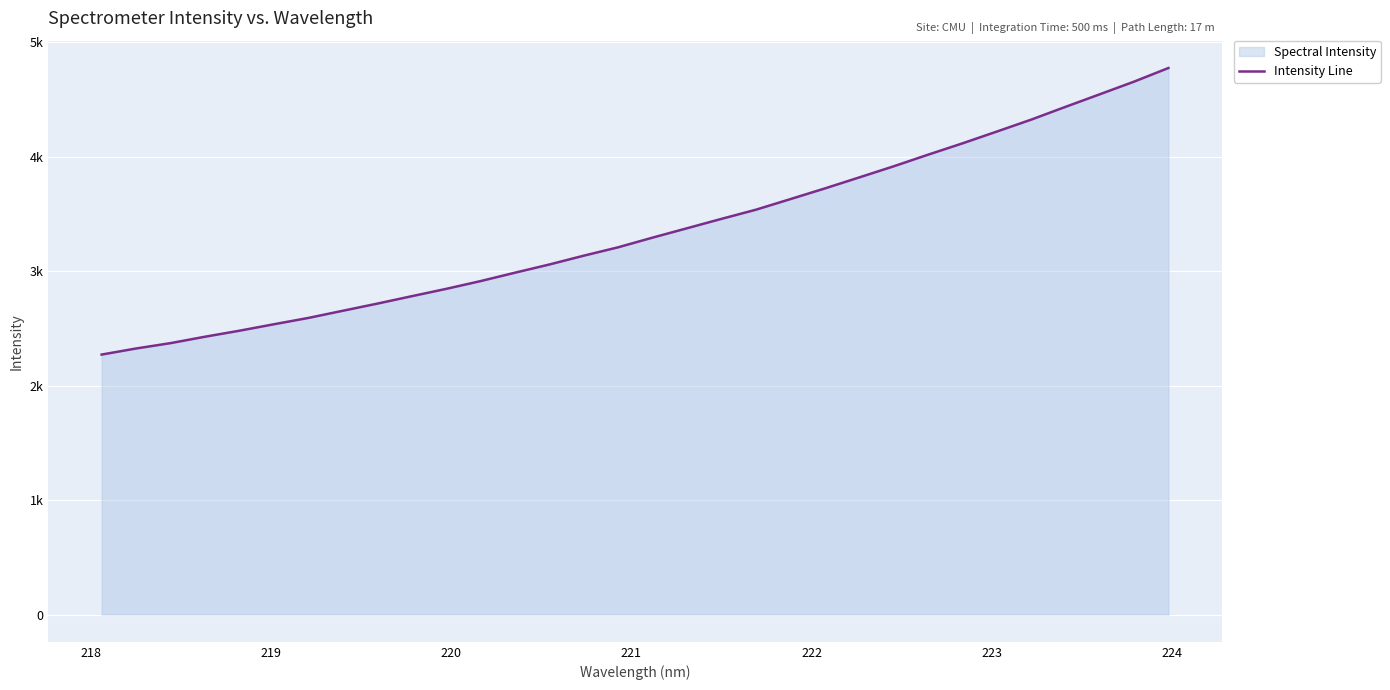

Does the chart display data point markers on the line(s)?

No